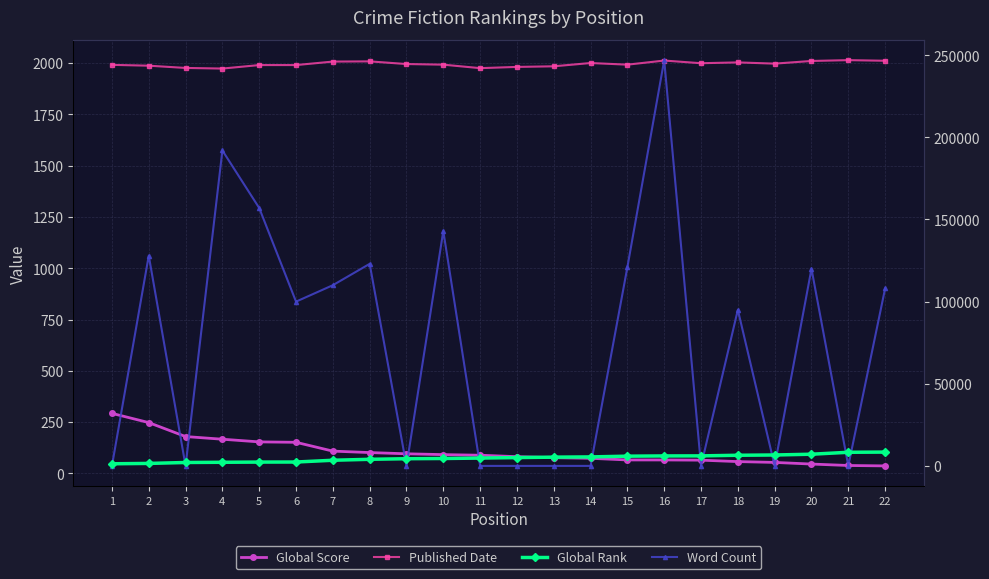

Does the chart display data point markers on the line(s)?

Yes